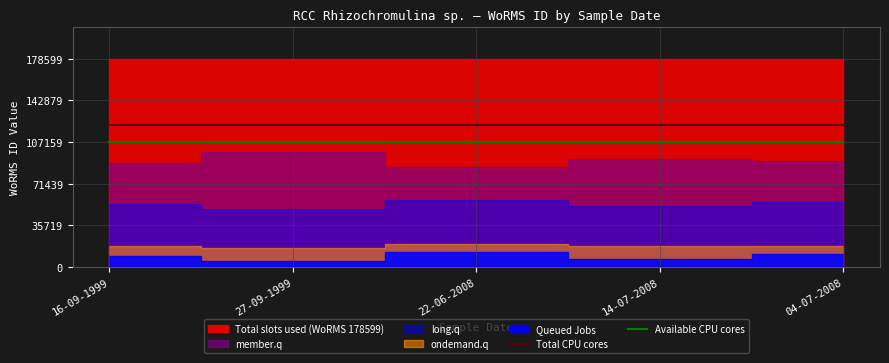

True or false: Total CPU cores and Available CPU cores intersect in this chart.

False